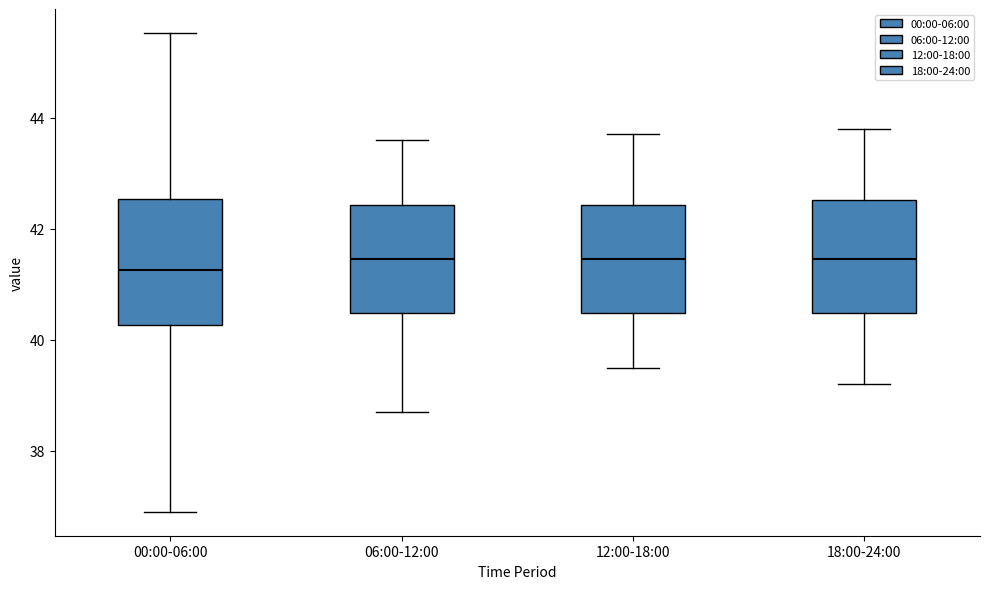

Which box's median line is the lowest?

00:00-06:00